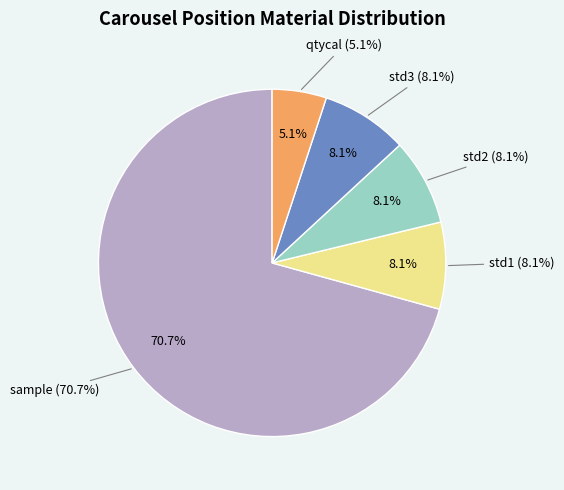

How many segments does this pie chart have?

5